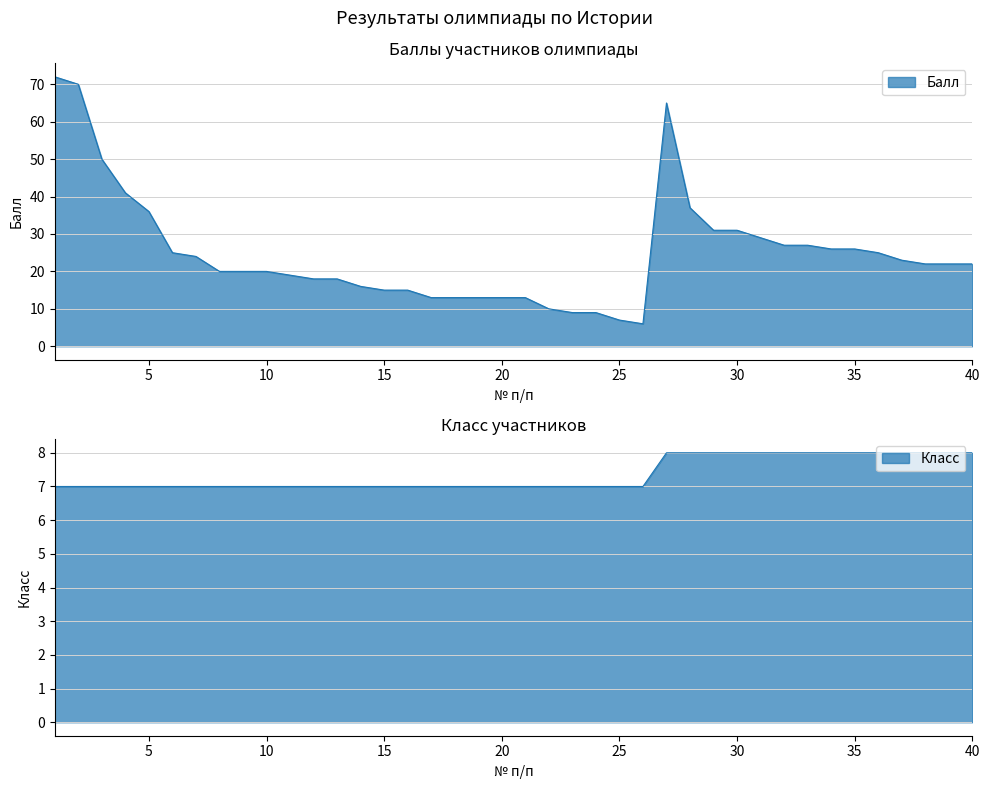

Reading left to right, what are all the values shown in this chart?

Балл: 72	70	50	41	36	25	24	20	20	20	19	18	18	16	15	15	13	13	13	13	13	10	9	9	7	6	65	37	31	31	29	27	27	26	26	25	23	22	22	22
класс: 7	7	7	7	7	7	7	7	7	7	7	7	7	7	7	7	7	7	7	7	7	7	7	7	7	7	8	8	8	8	8	8	8	8	8	8	8	8	8	8